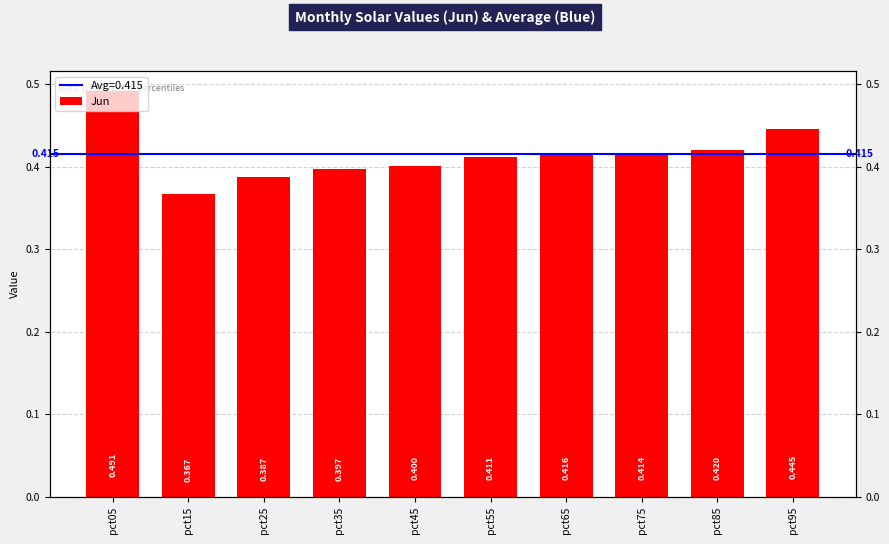

What is the difference between the second highest and minimum values?

0.1